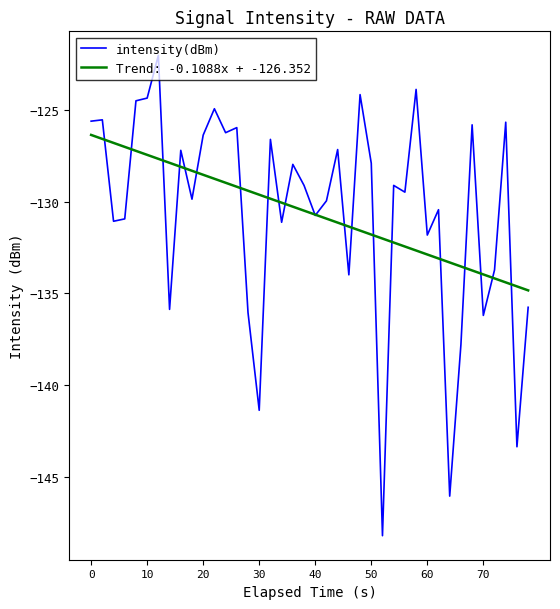

What is the greatest value displayed?

-122.0